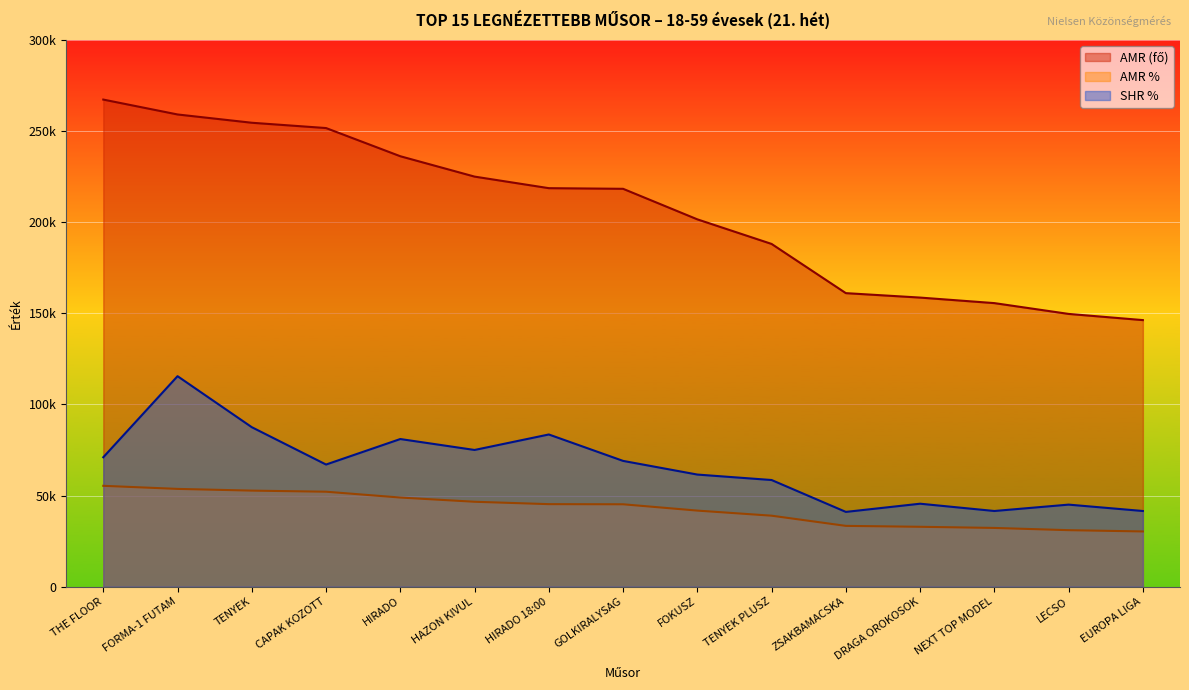

Reading left to right, list all the values displayed in this chart.

AMR (fő): THE FLOOR=267326.0	FORMA-1 FUTAM=259153.0	TENYEK=254604.0	CAPAK KOZOTT=251692.0	HIRADO=236221.0	HAZON KIVUL=225046.0	HIRADO 18:00=218698.0	GOLKIRALYSAG=218347.0	FOKUSZ=201587.0	TENYEK PLUSZ=188088.0	ZSAKBAMACSKA=161079.0	DRAGA OROKOSOK=158643.0	NEXT TOP MODEL=155604.0	LECSO=149676.0	EUROPA LIGA=146282.0
AMR %: THE FLOOR=55319.5	FORMA-1 FUTAM=53628.2	TENYEK=52686.8	CAPAK KOZOTT=52084.2	HIRADO=48882.7	HAZON KIVUL=46570.2	HIRADO 18:00=45256.6	GOLKIRALYSAG=45183.9	FOKUSZ=41715.7	TENYEK PLUSZ=38922.3	ZSAKBAMACSKA=33333.2	DRAGA OROKOSOK=32828.9	NEXT TOP MODEL=32200.1	LECSO=30973.4	EUROPA LIGA=30271.0
SHR %: THE FLOOR=71000.0	FORMA-1 FUTAM=115500.0	TENYEK=87500.0	CAPAK KOZOTT=67000.0	HIRADO=81000.0	HAZON KIVUL=75000.0	HIRADO 18:00=83500.0	GOLKIRALYSAG=69000.0	FOKUSZ=61500.0	TENYEK PLUSZ=58500.0	ZSAKBAMACSKA=41000.0	DRAGA OROKOSOK=45500.0	NEXT TOP MODEL=41500.0	LECSO=45000.0	EUROPA LIGA=41500.0